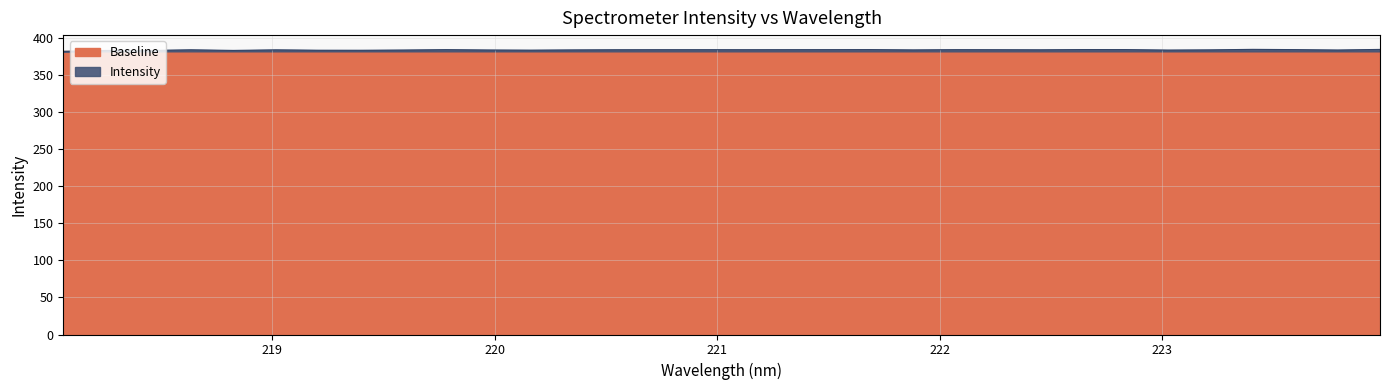

How many interior local valleys (lower than both neighbors) does the data have?

9